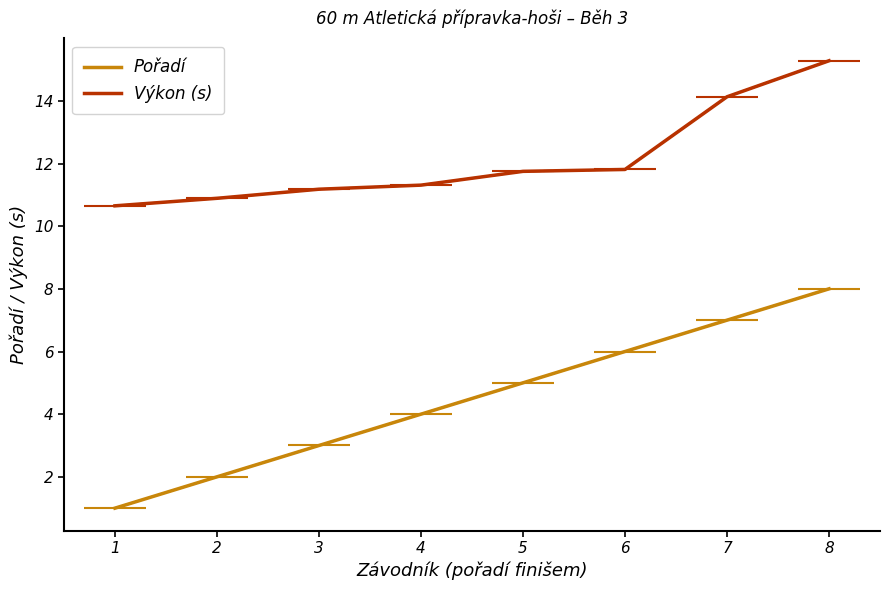

Which series has the widest spread of values?

Pořadí